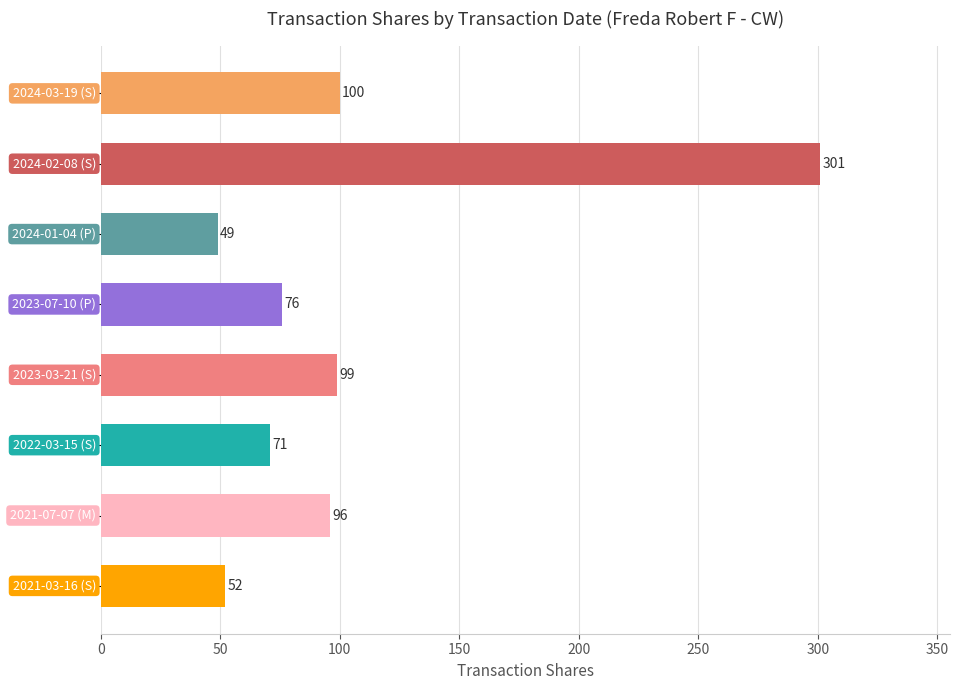

What is the average value?

106